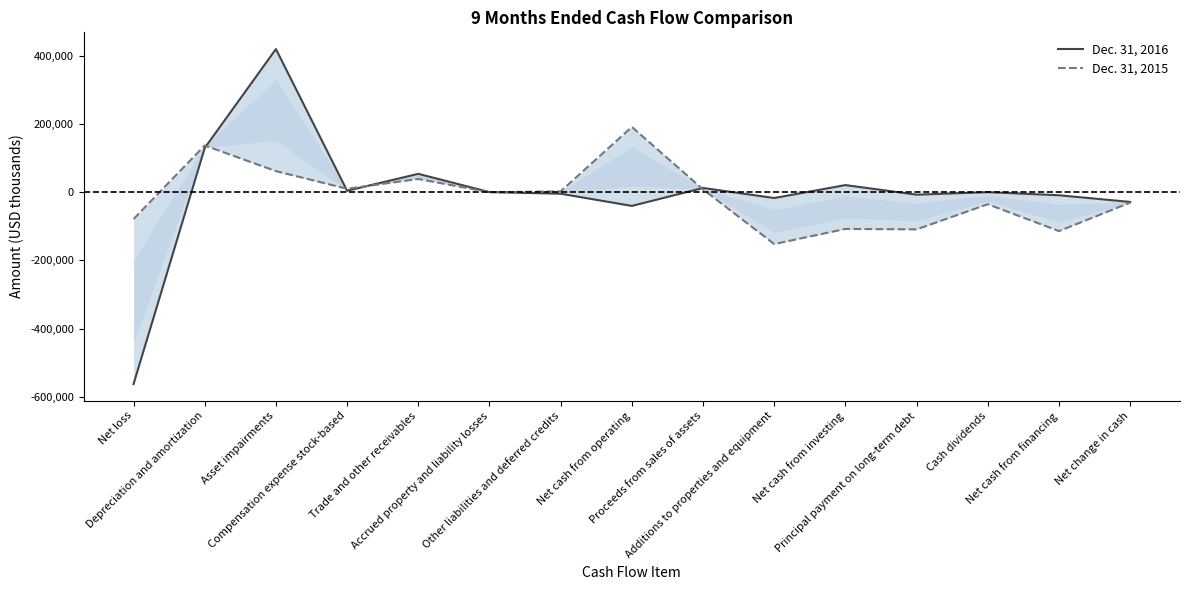

Which series has the largest total across all categories?

Dec. 31, 2016